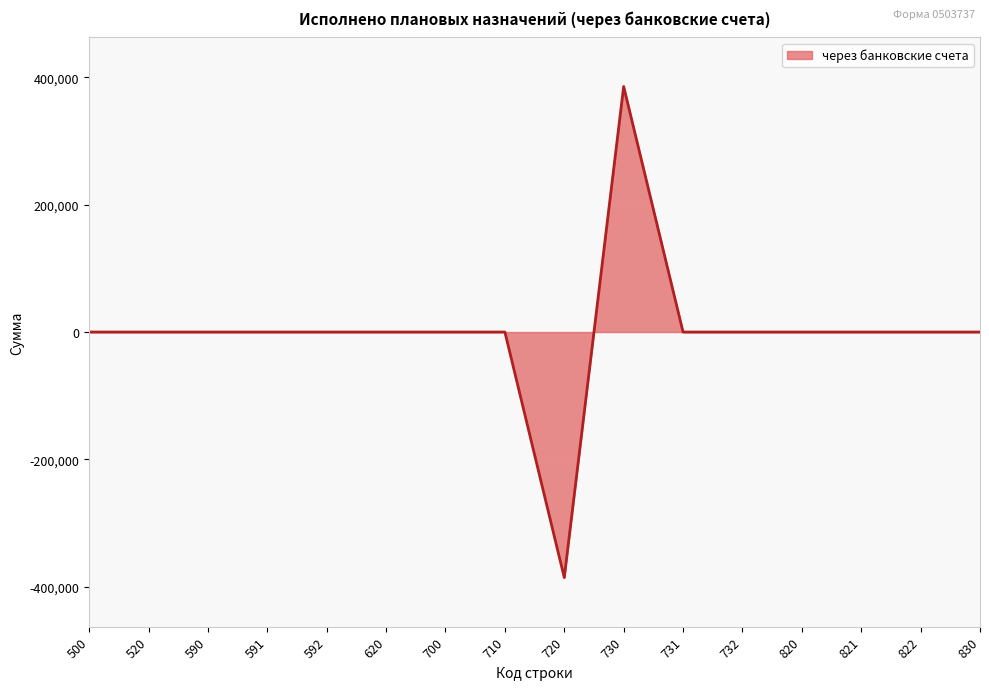

What is the difference between the maximum and minimum values?

770854.7